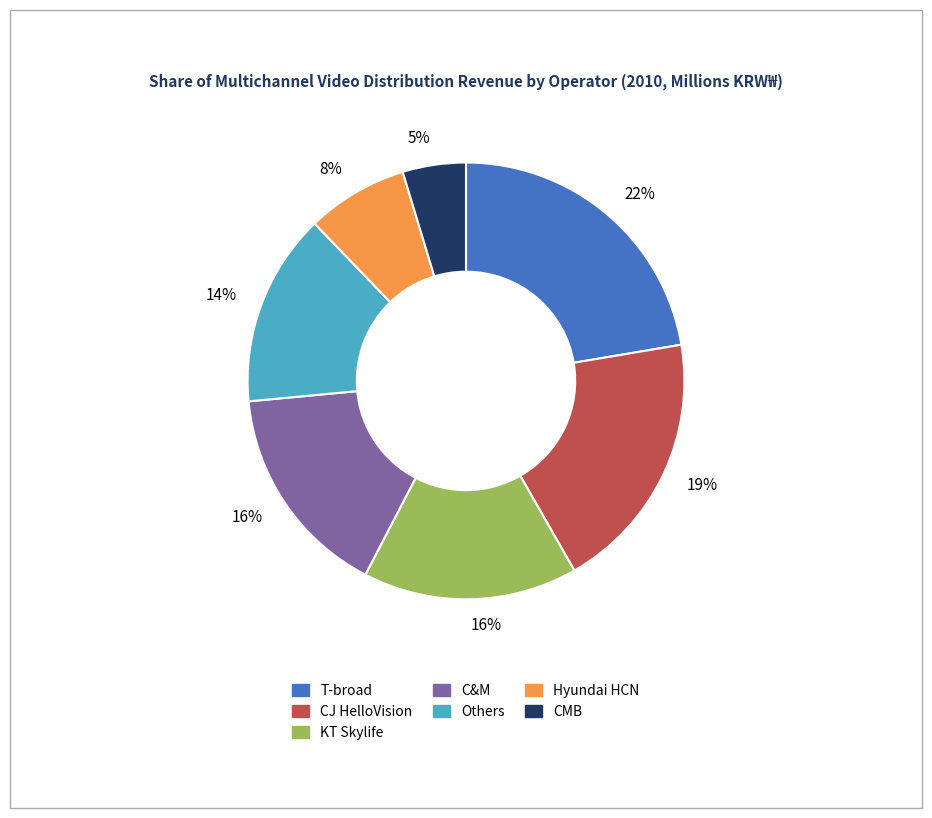

To the nearest percent, what percentage of the pie is T-broad?

22%